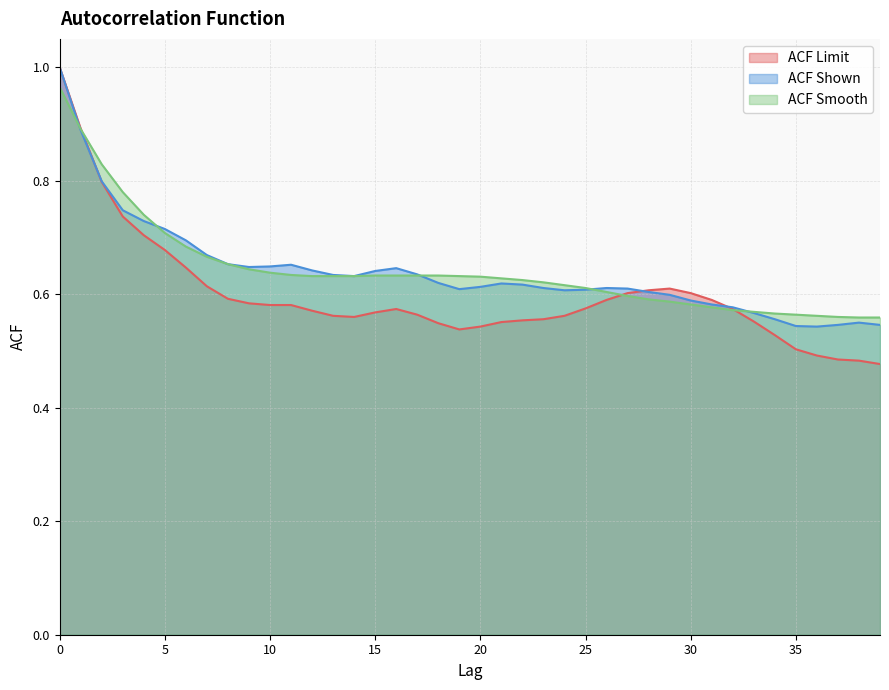

Where is the first local maximum for acf_shown?

11